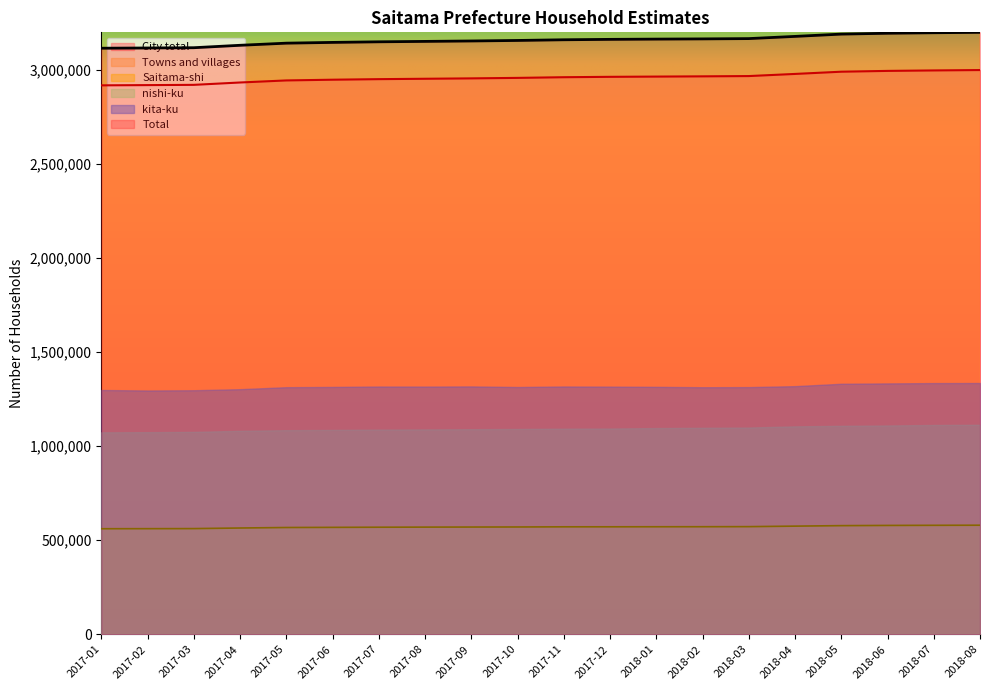

What is the minimum value for City total?

2918193.1